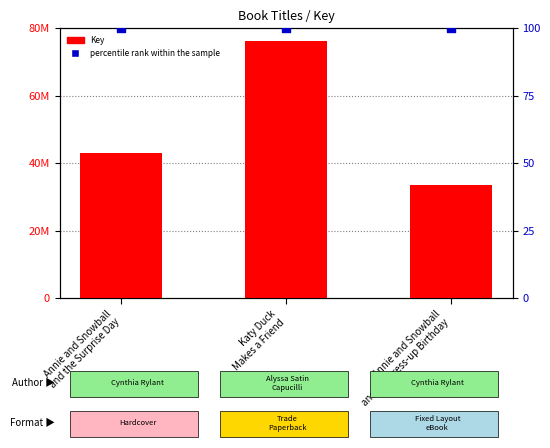

Is the value of percentile rank within the sample at Annie and Snowball
and the Dress-up Birthday greater than the value of Key (value) at Annie and Snowball
and the Dress-up Birthday?

No